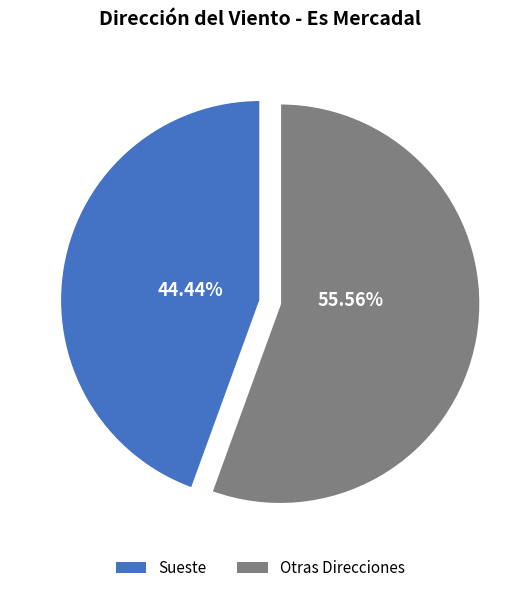

Is there any slice that represents more than half of the pie?

Yes